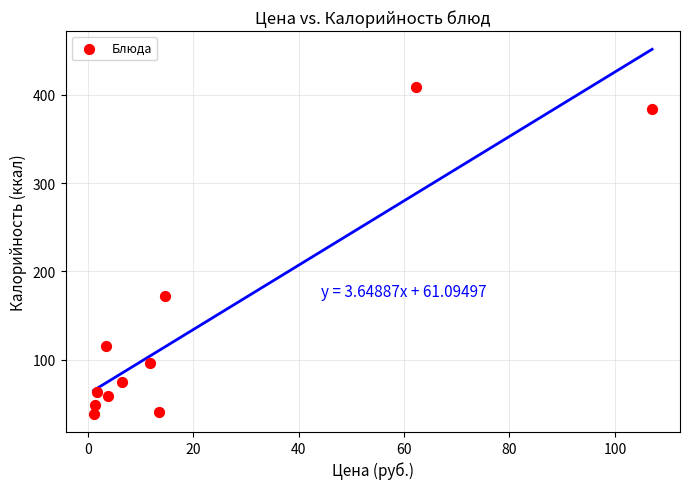

What is the average Y value?

136.5